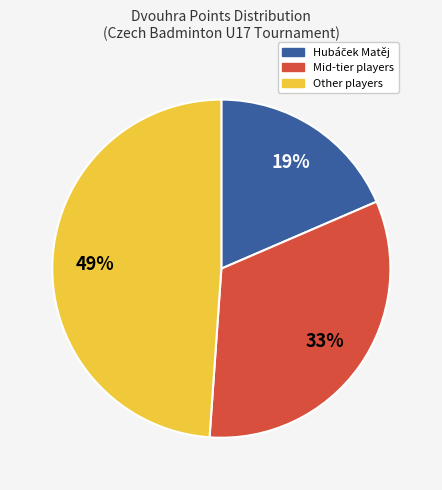

To the nearest percent, what is the average slice percentage?

33%